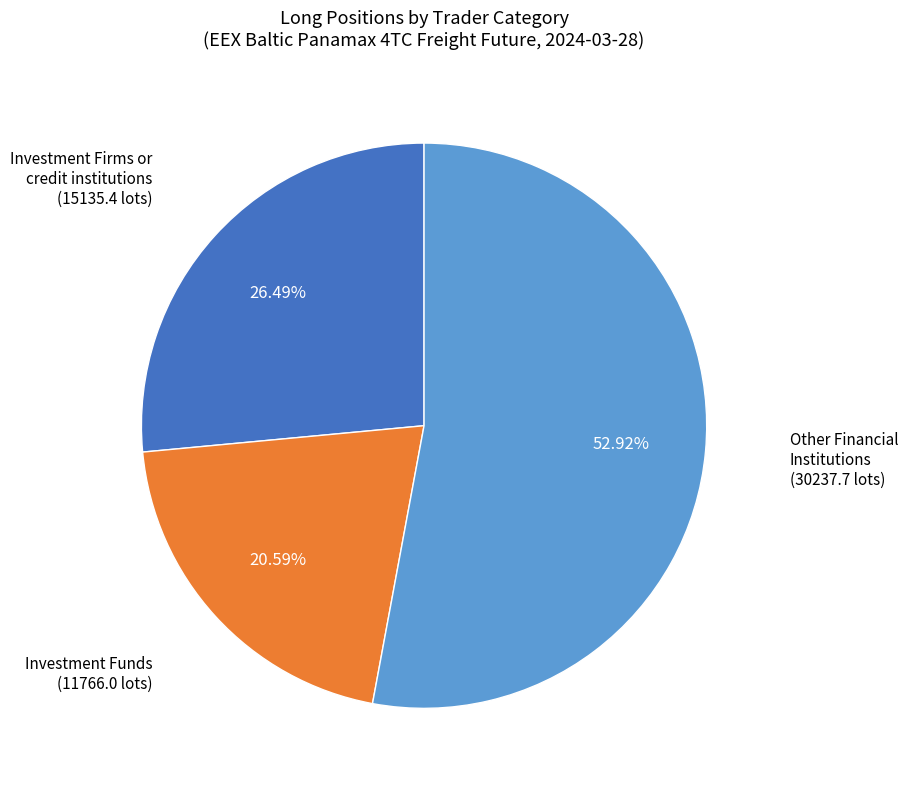

Does any single category account for the majority?

Yes